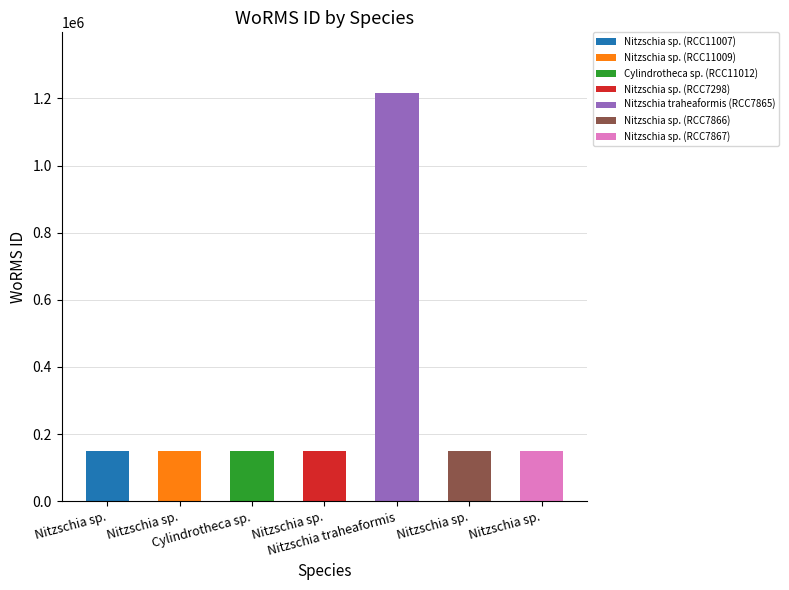

List the labels in order of value, largest first.

Nitzschia traheaformis (RCC7865), Nitzschia sp. (RCC11007), Nitzschia sp. (RCC11009), Nitzschia sp. (RCC7298), Nitzschia sp. (RCC7866), Nitzschia sp. (RCC7867), Cylindrotheca sp. (RCC11012)